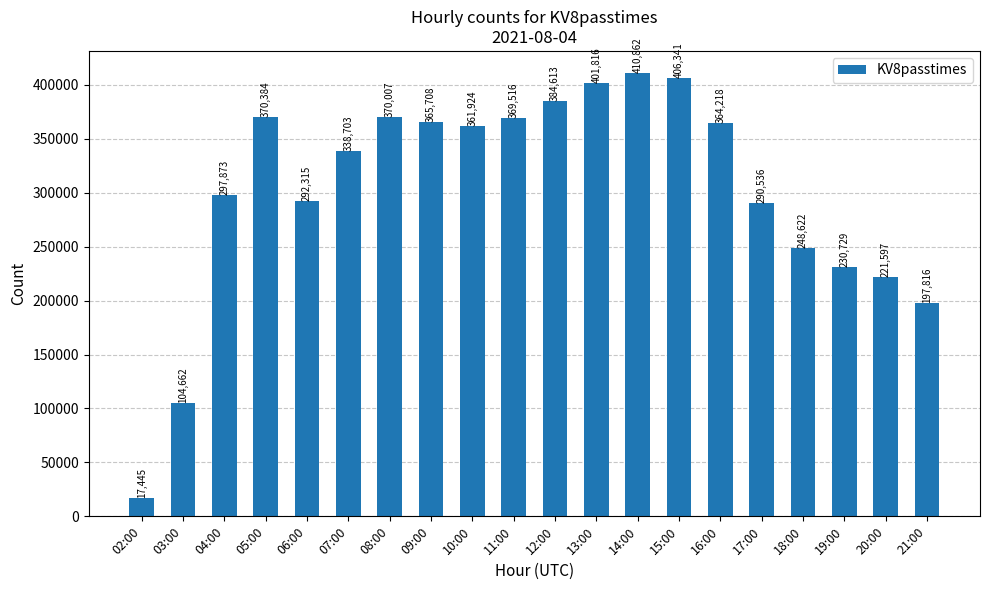

Is it true that the value at 13:00 is 401816?

True